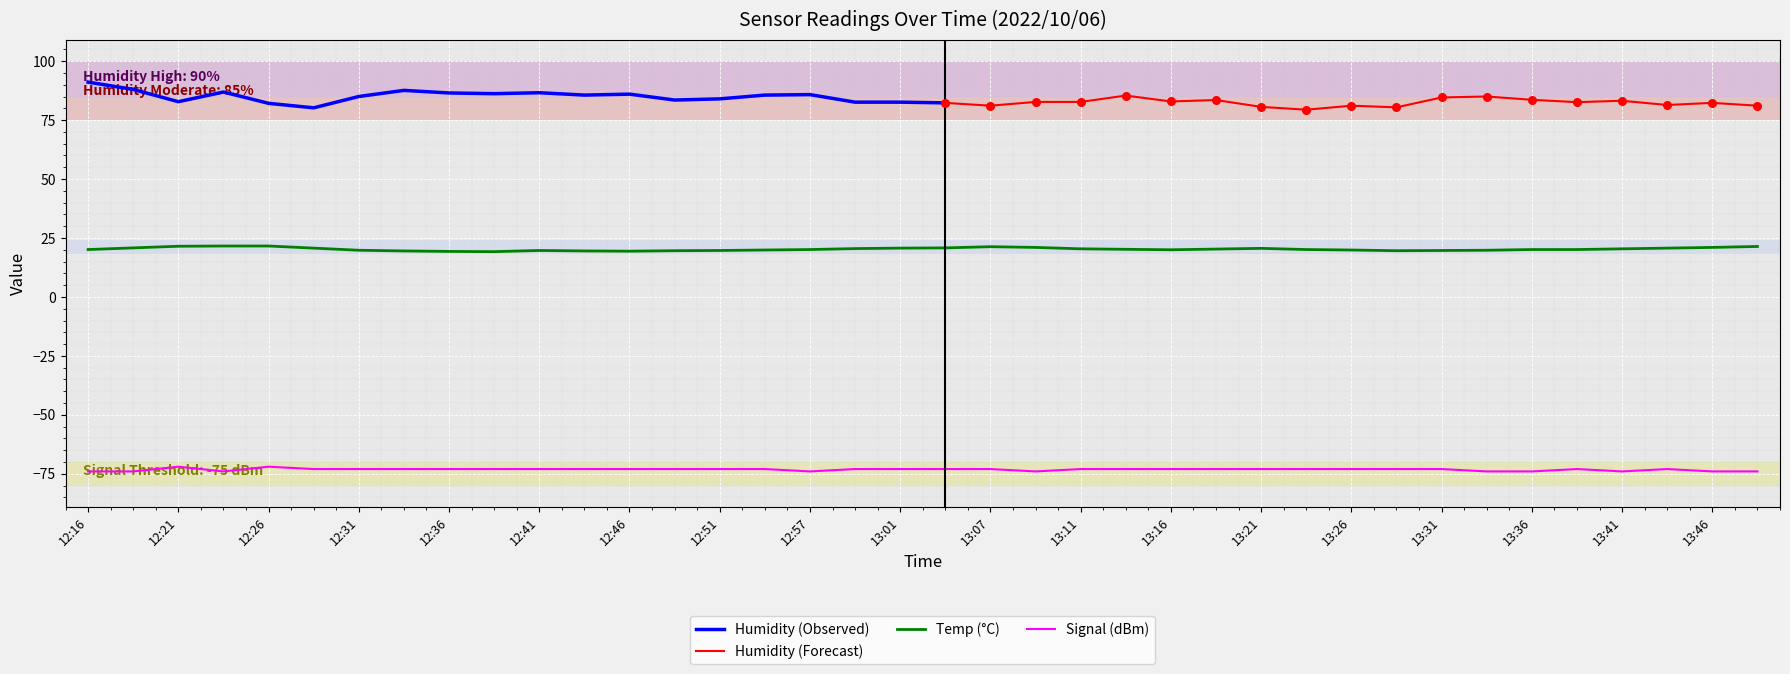

Which series contains the lowest Y value?

Signal